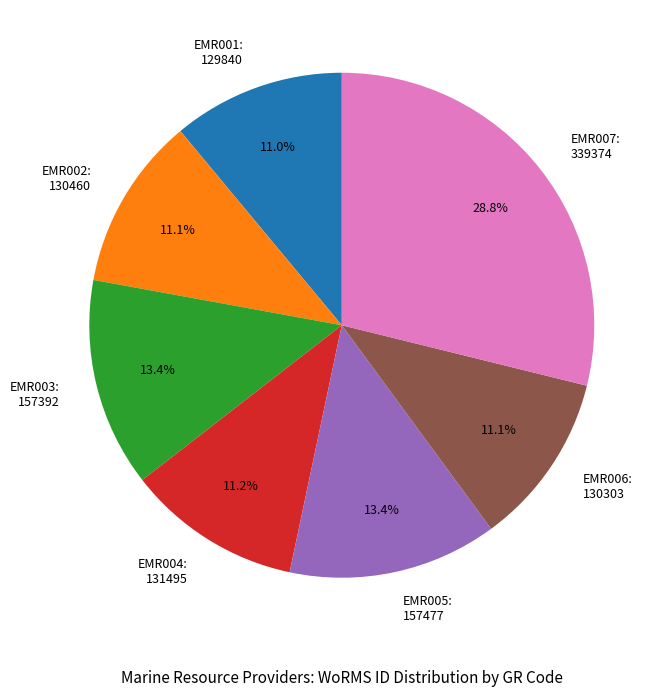

To the nearest percent, what percentage of the pie is EMR001?

11%